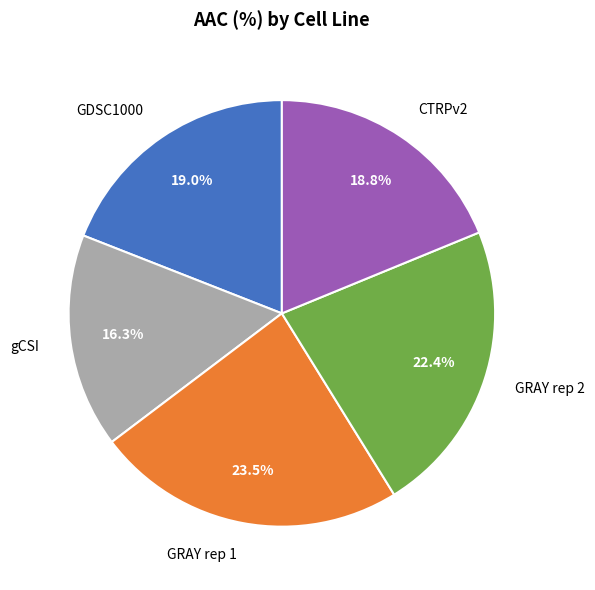

The GDSC1000 slice represents 19% of the pie. True or false?

True